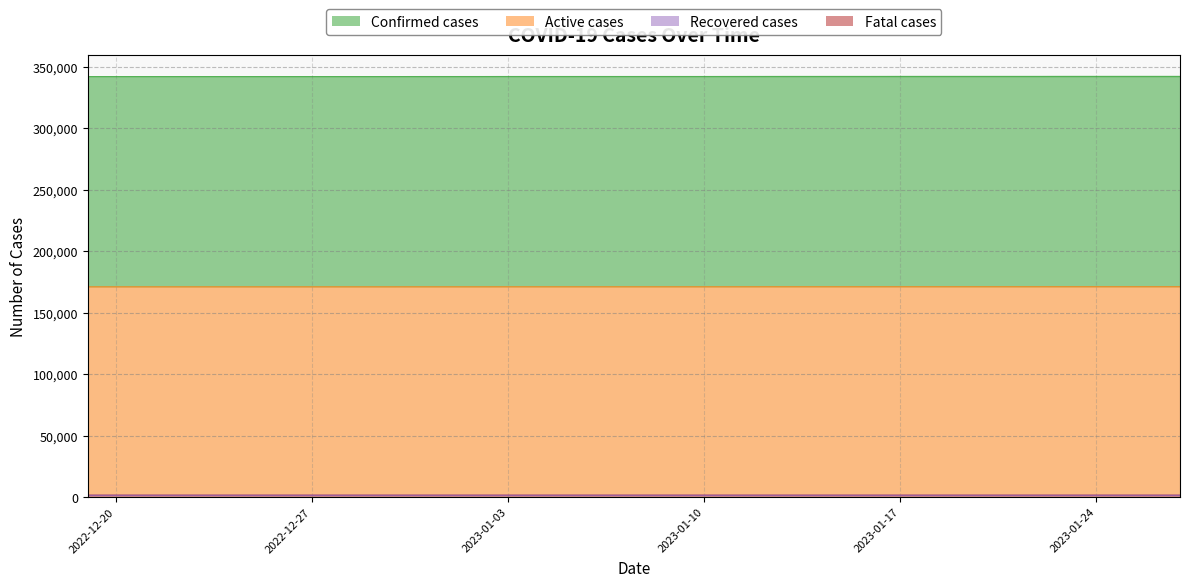

What is the average value of the Confirmed cases series?

171070